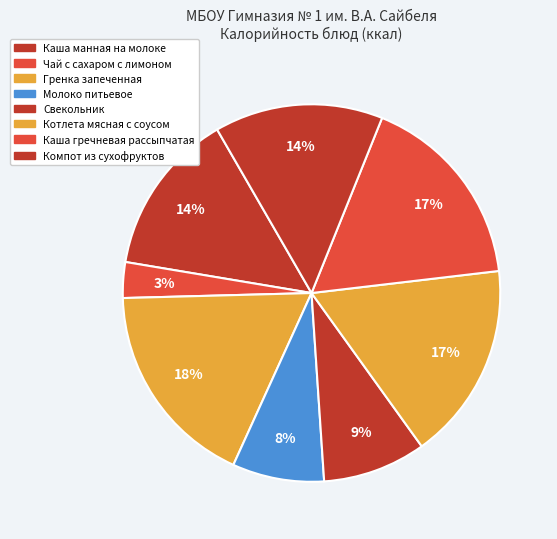

What is the ratio of the value at Чай с сахаром с лимоном to the value at Свекольник?

0.3